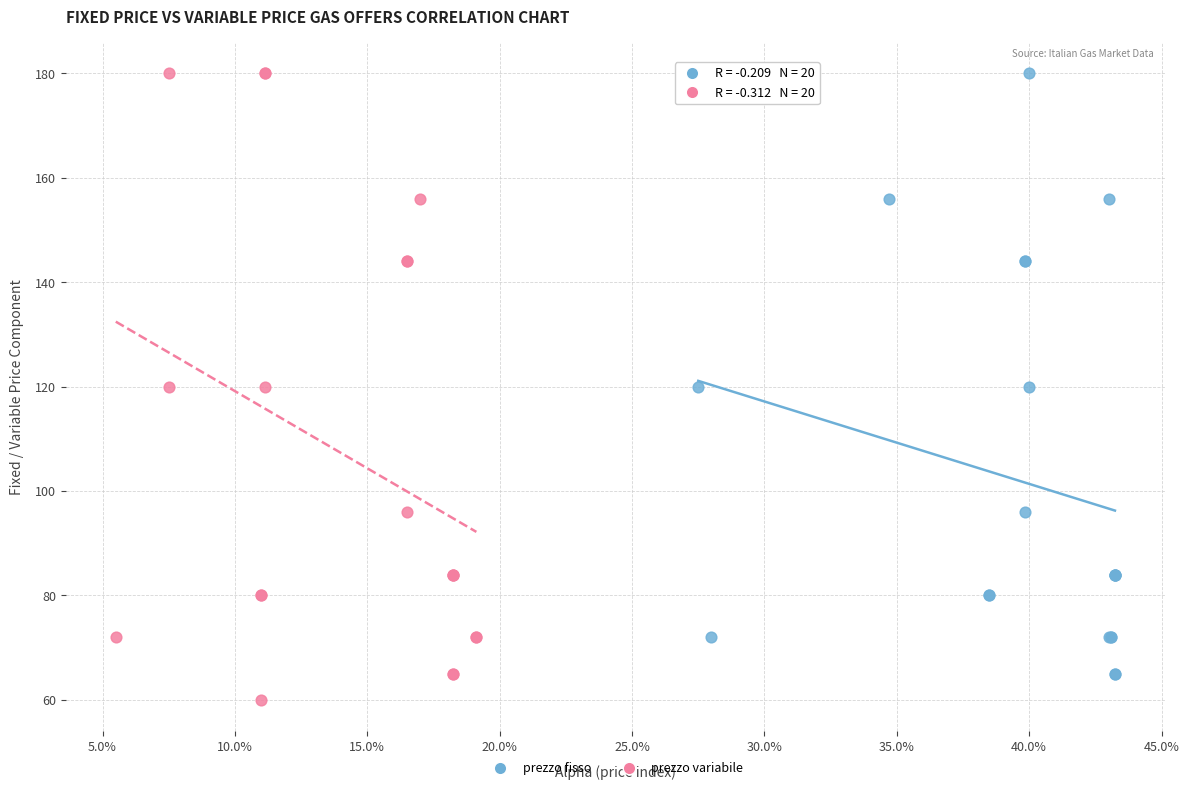

Which series reaches the minimum Y coordinate?

prezzo variabile